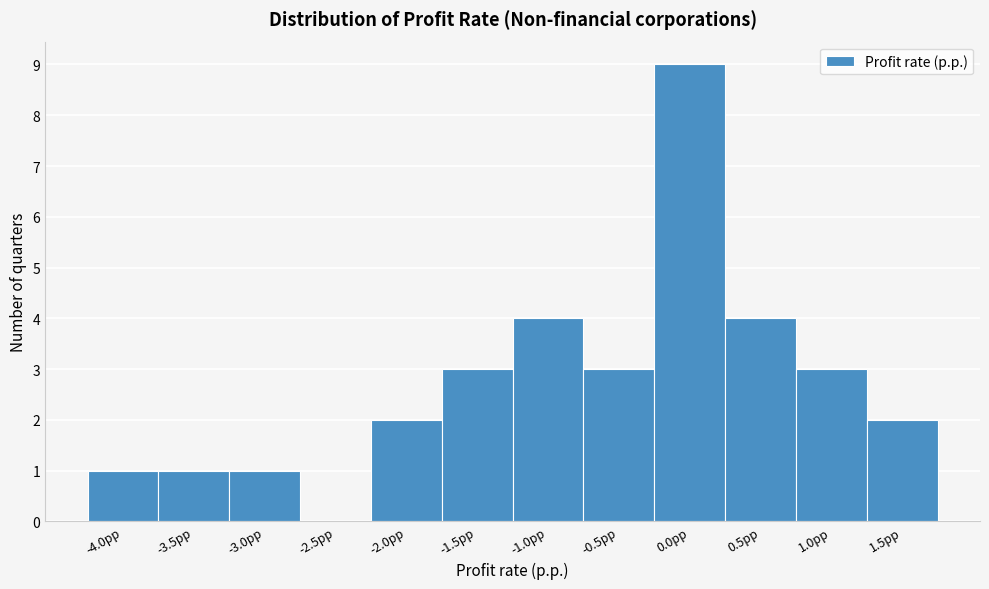

Reading left to right, list all the values displayed in this chart.

-4.0pp=1	-3.5pp=1	-3.0pp=1	-2.5pp=0	-2.0pp=2	-1.5pp=3	-1.0pp=4	-0.5pp=3	0.0pp=9	0.5pp=4	1.0pp=3	1.5pp=2